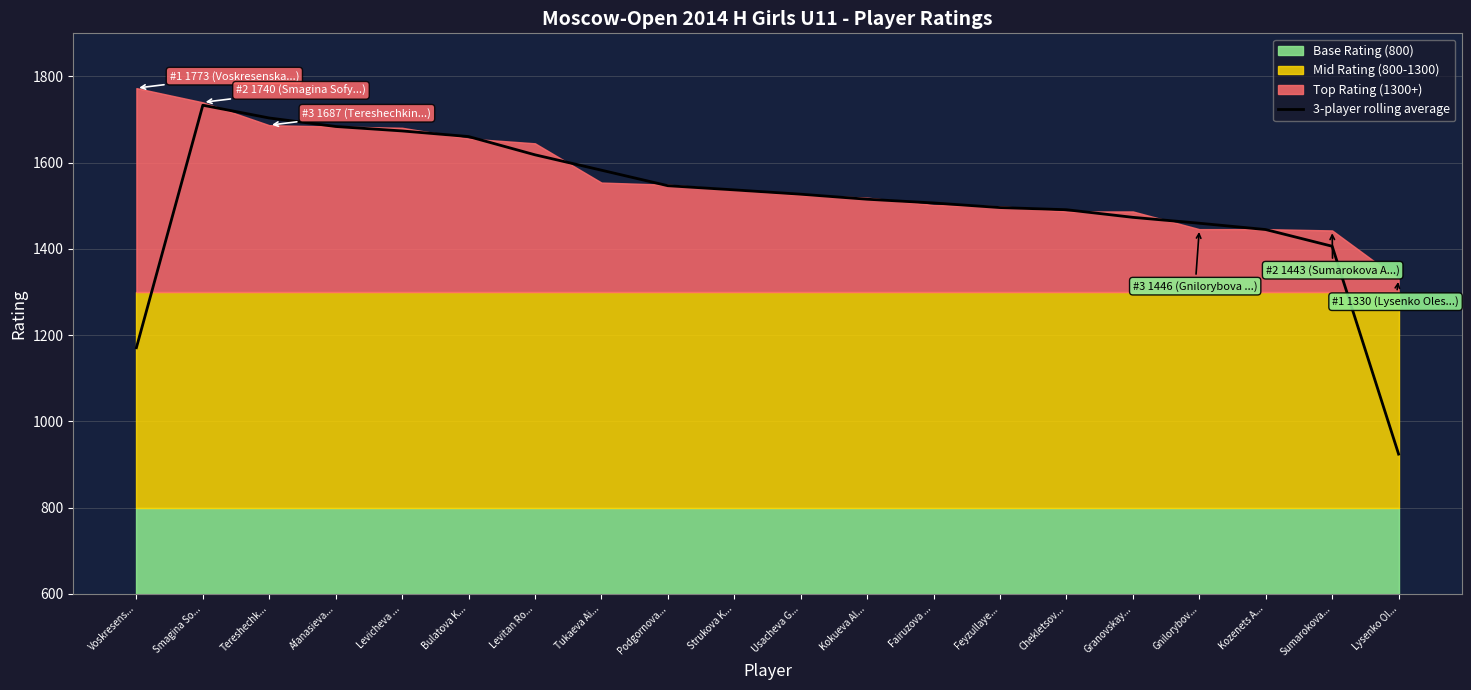

What is the difference between the values at Tukaeva Ai... and Afanasieva...?

101.3